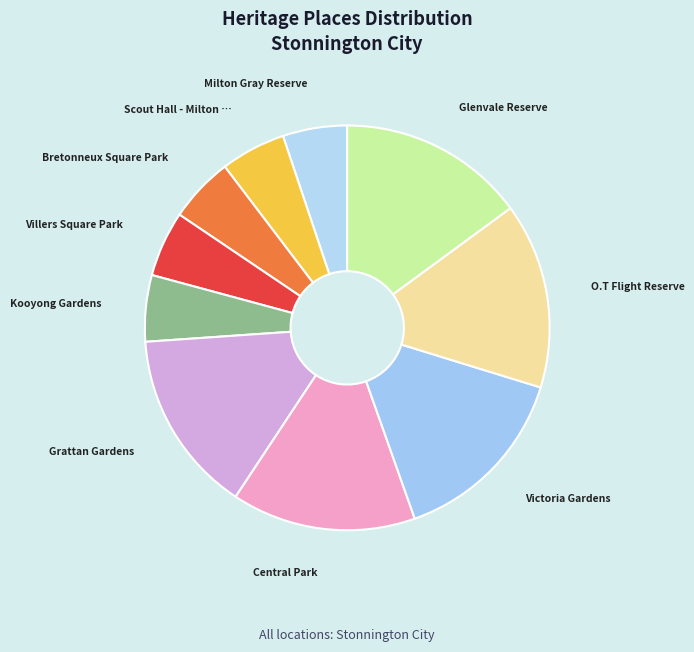

How many slices are in this pie chart?

10